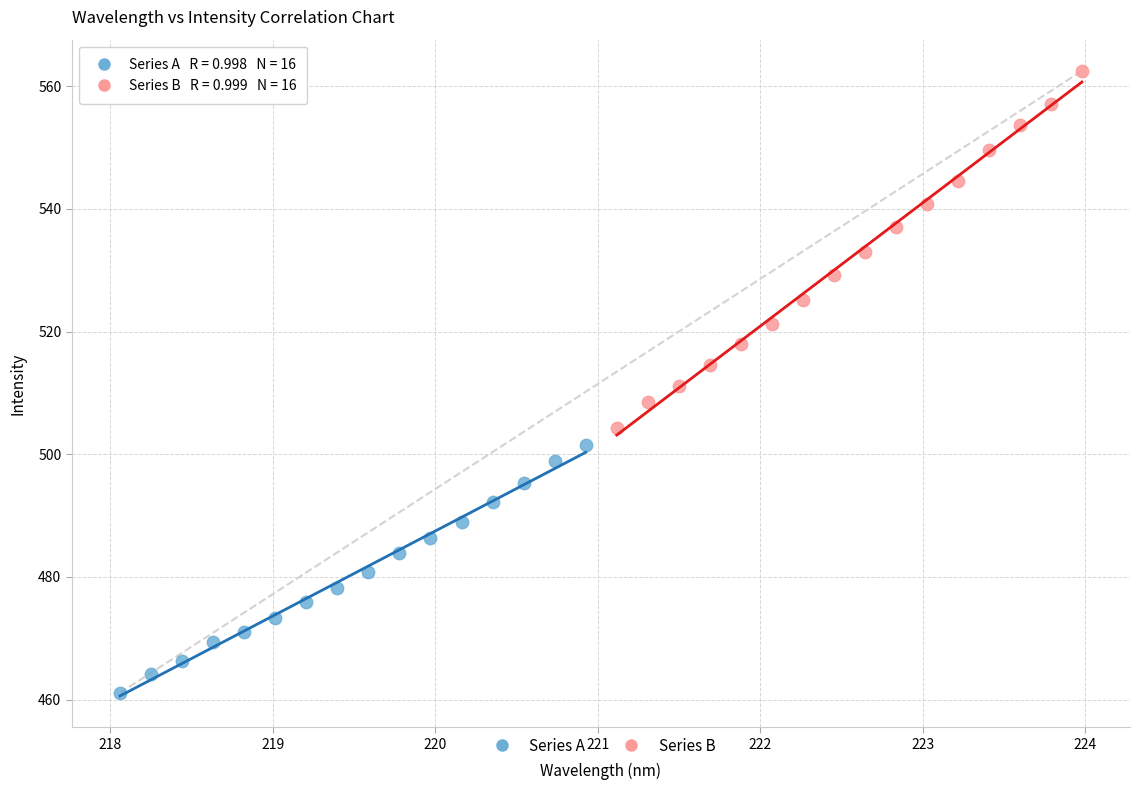

Which series has the largest Y range (max minus min)?

Series B